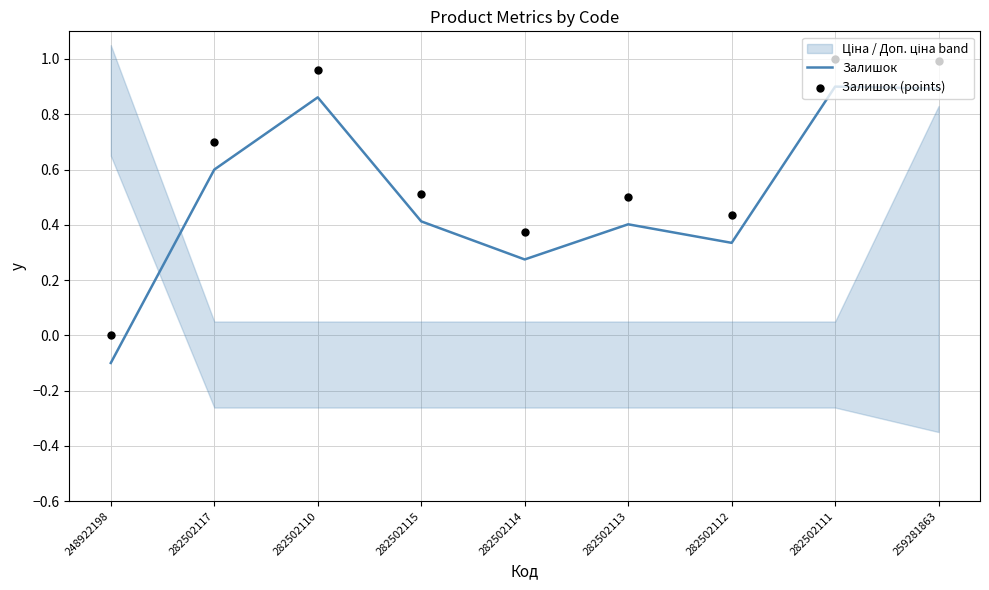

Which series reaches the maximum Y coordinate?

Залишок (points)